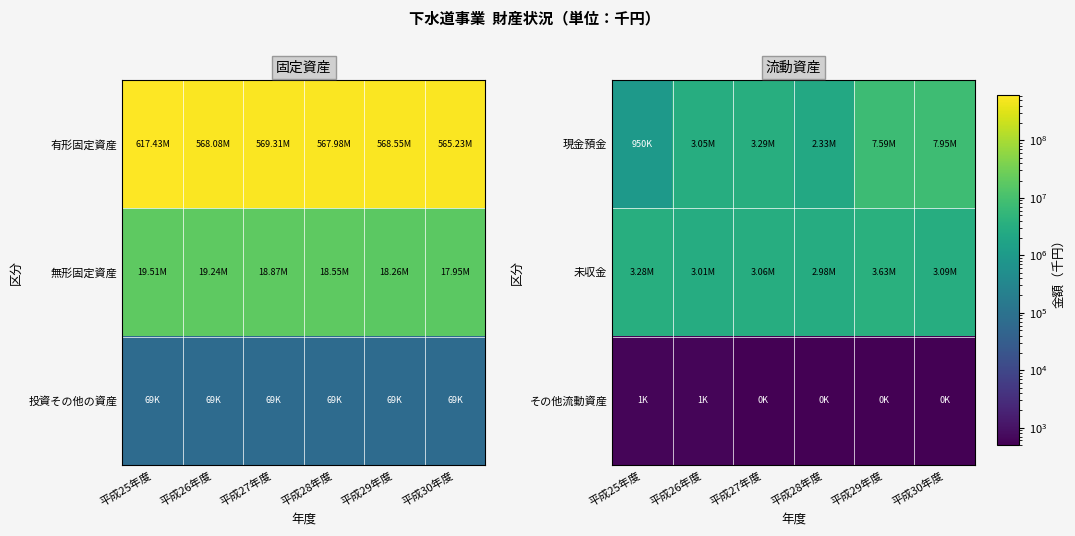

The value of 未収金 at 平成30年度 is 3088886. True or false?

True